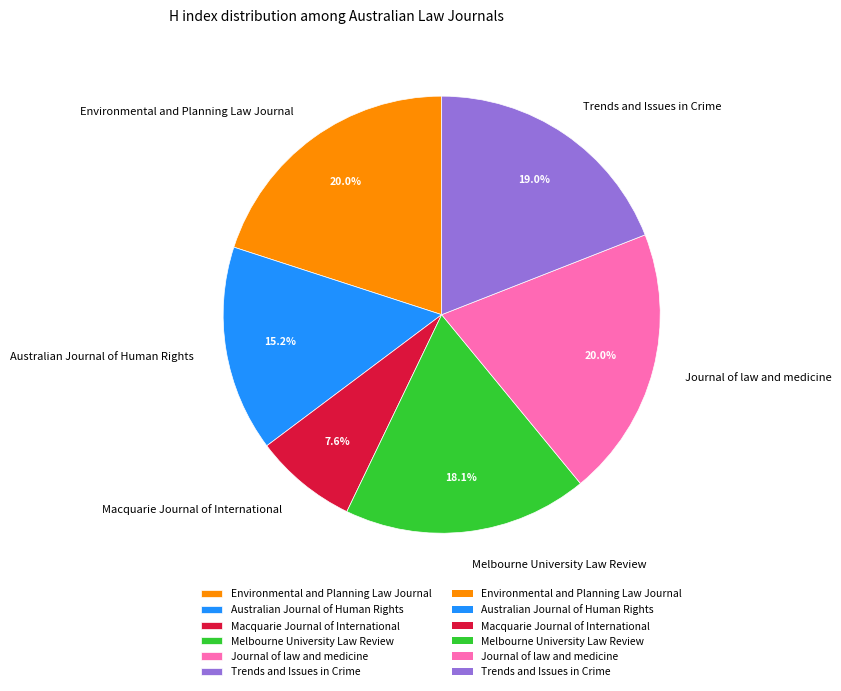

Between Macquarie Journal of International and Melbourne University Law Review, which is larger?

Melbourne University Law Review